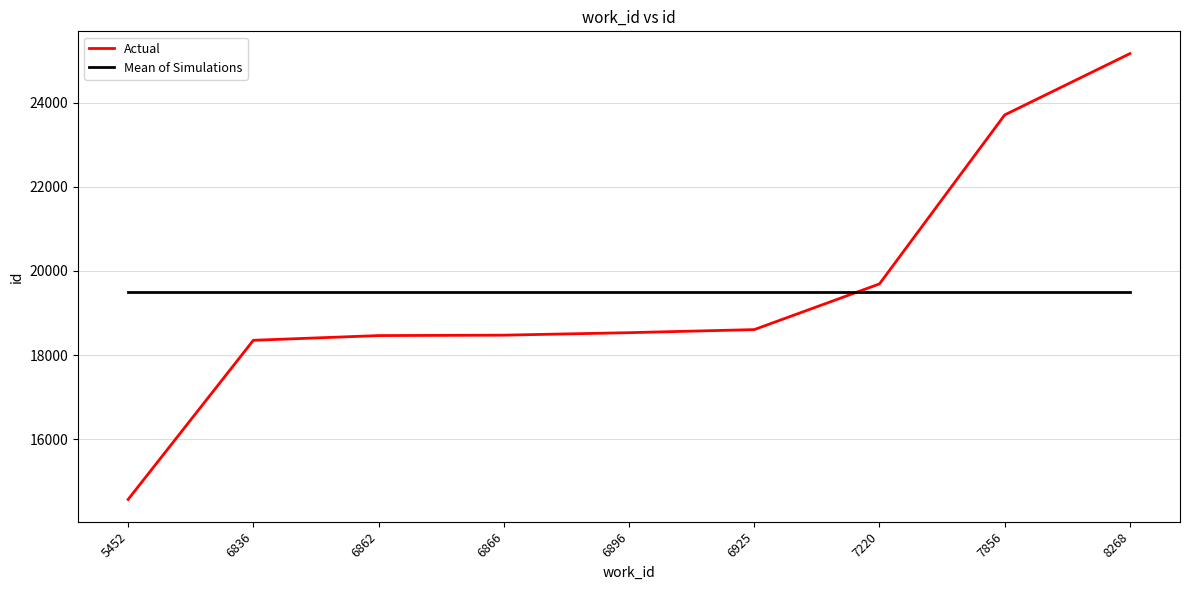

At which category is the sum across all series the highest?

8268